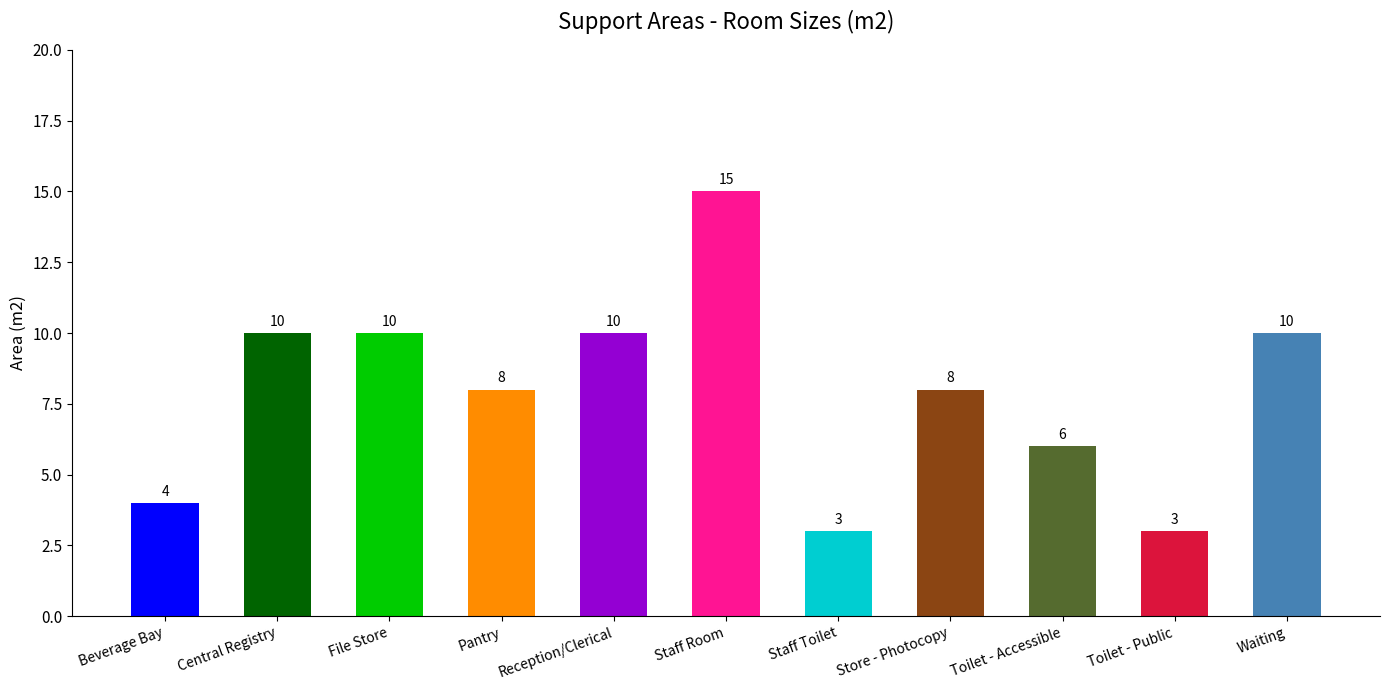

What value does the data have at Waiting?

10